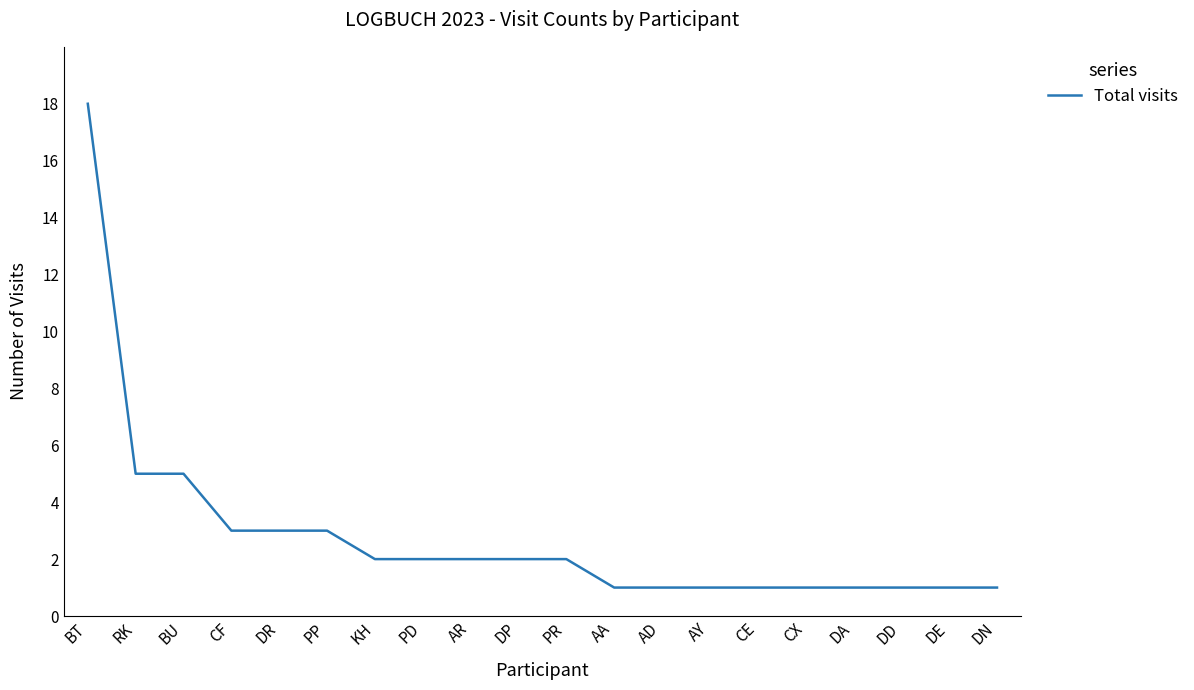

How many categories are shown in the chart?

20